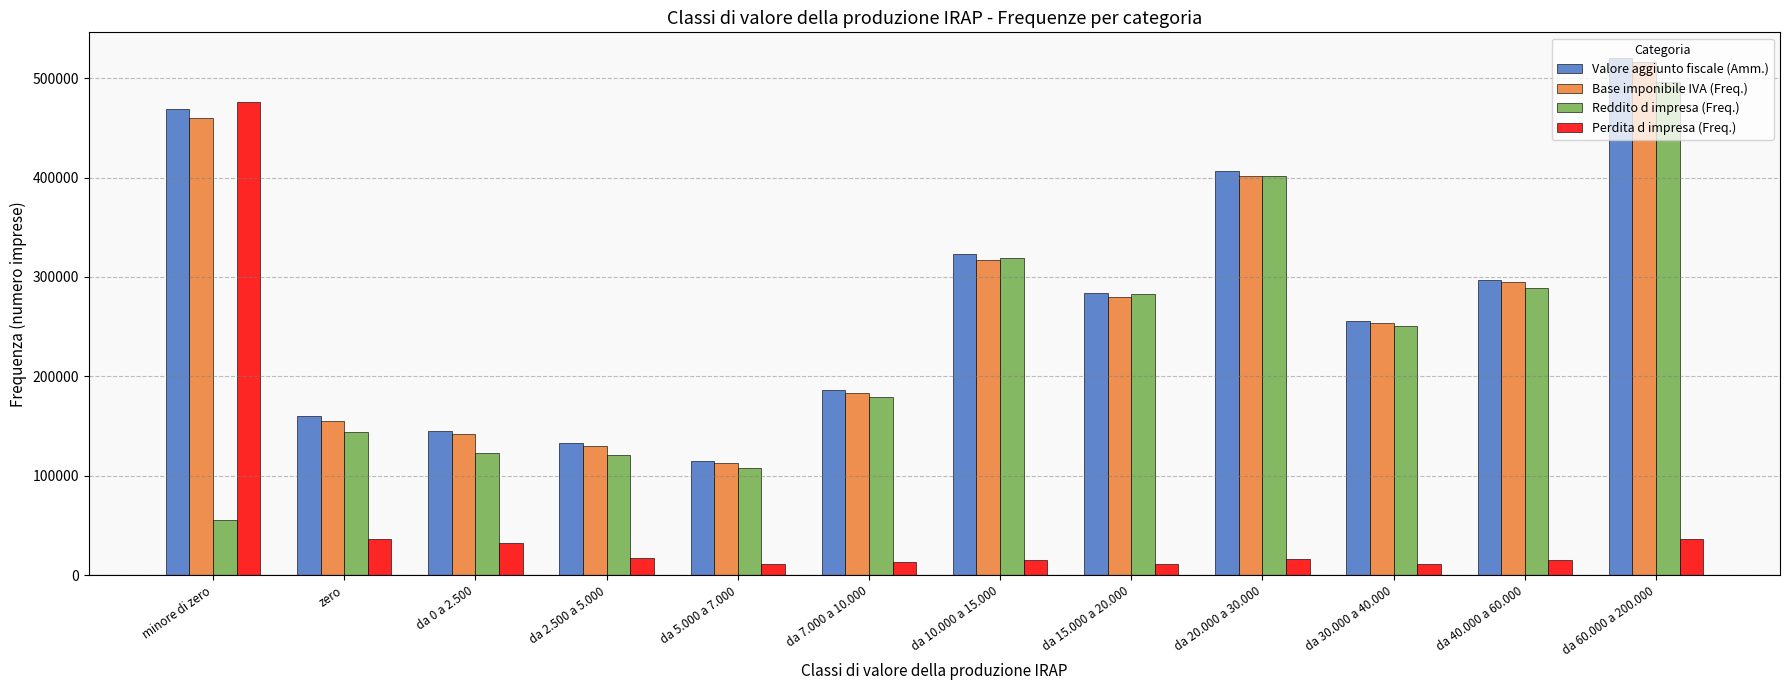

What is the sum of all Reddito d impresa (Freq.) values?

2768261